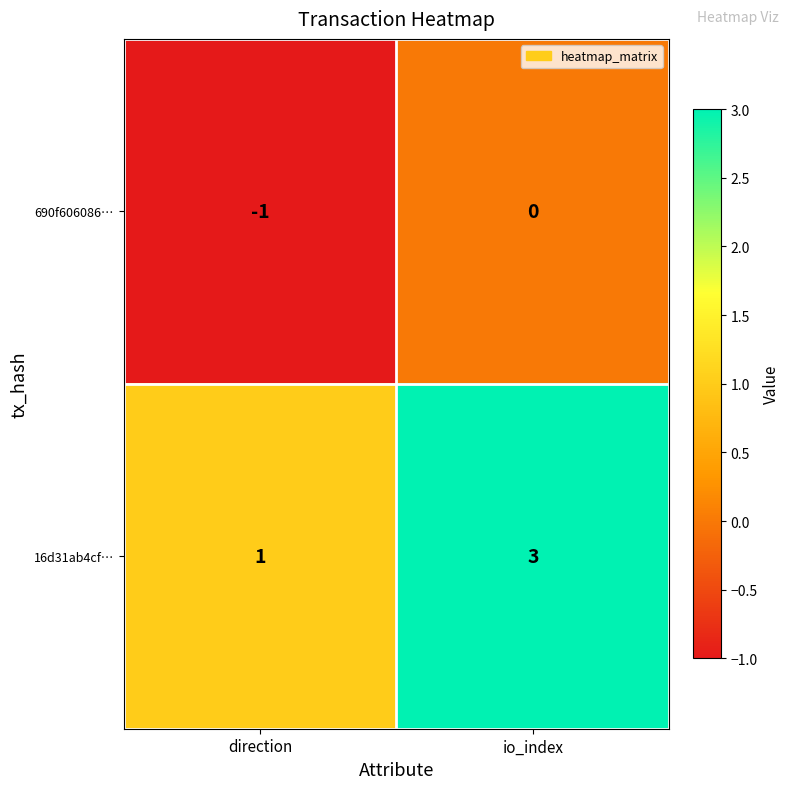

Reading right to left, transcribe all the data shown in this chart.

690f606086…: 0	-1
16d31ab4cf…: 3	1